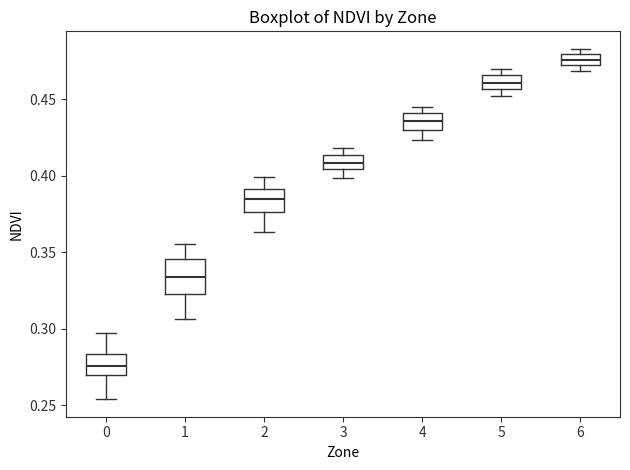

Where does the median line of the box at x = 2 sit on the y-axis? The values are not printed on the chart, so give them approximately, as read against the axis.

0.385